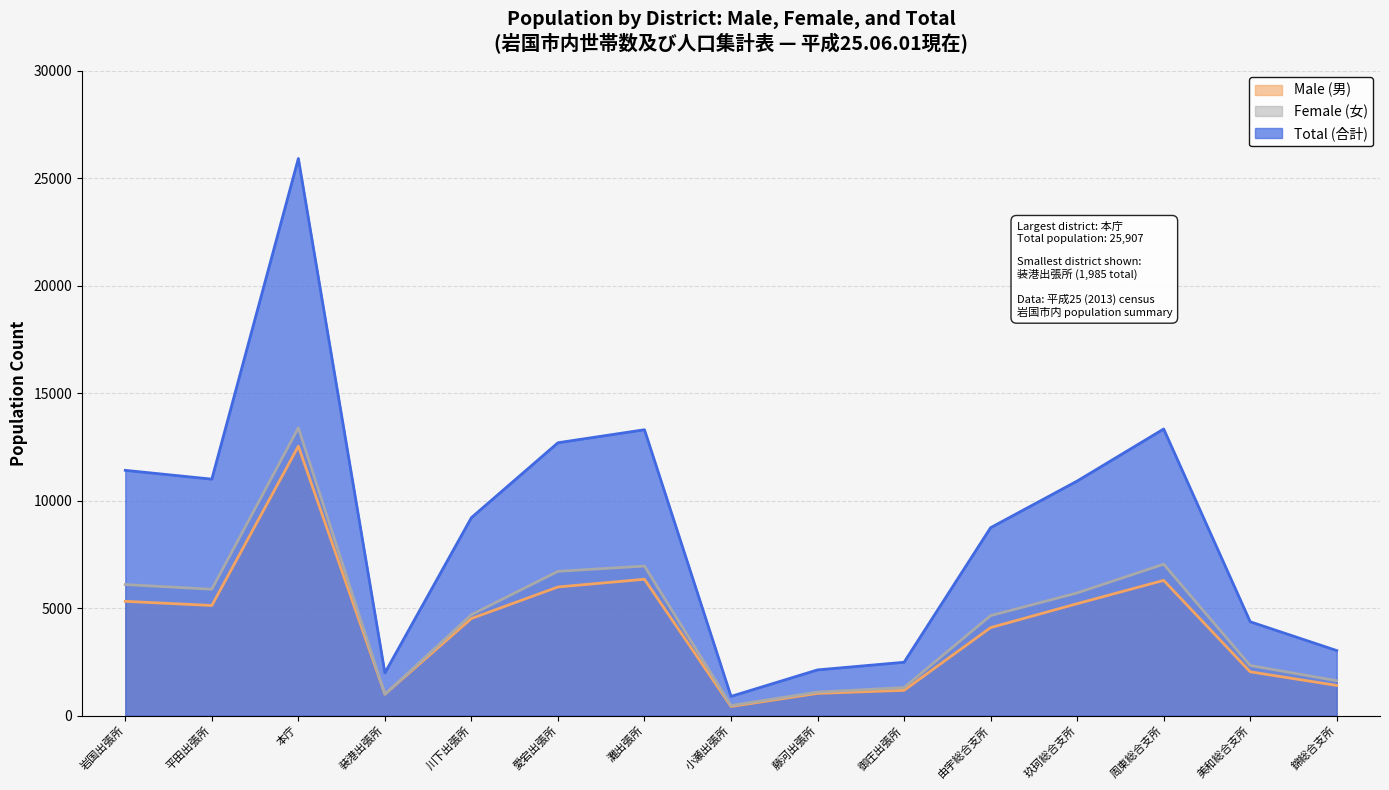

How many values in the Male (男) series are below 4514?

7